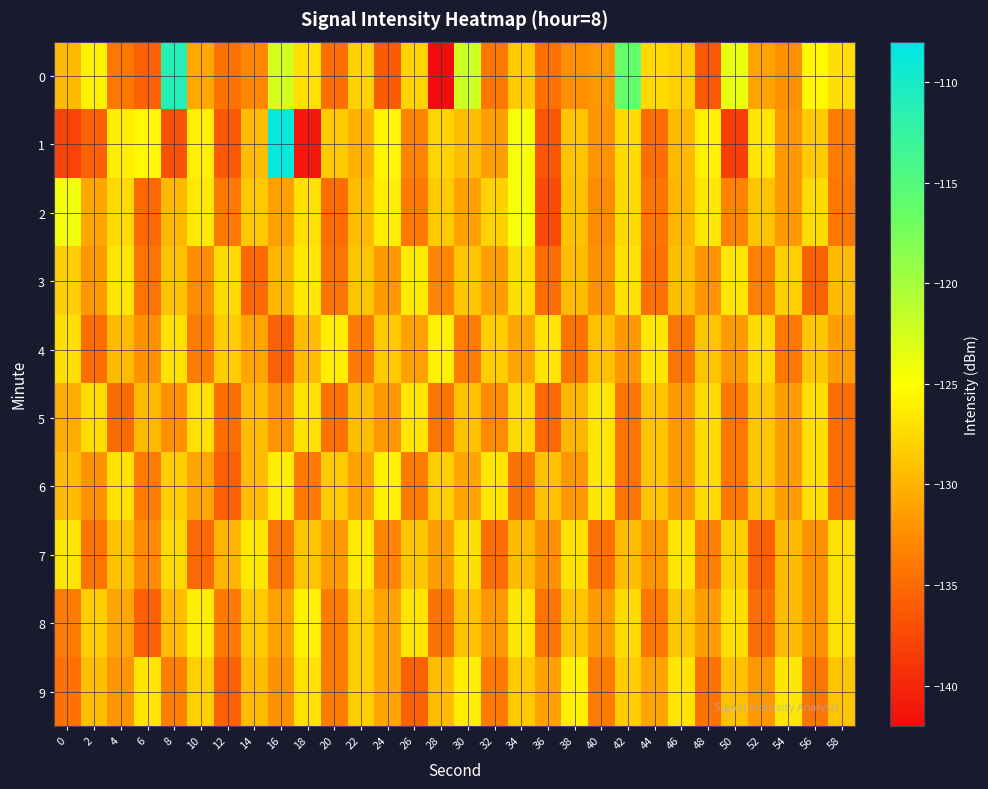

Reading right to left, transcribe all the data shown in this chart.

0: 58=-127.1	56=-125.4	54=-132.3	52=-131.1	50=-123.7	48=-136.3	46=-128.1	44=-127.4	42=-116.2	40=-131.8	38=-132.5	36=-134.6	34=-128.5	32=-134.0	30=-122.3	28=-142.0	26=-127.7	24=-136.1	22=-128.0	20=-134.7	18=-127.0	16=-122.7	14=-132.9	12=-134.4	10=-130.7	8=-111.2	6=-135.7	4=-134.1	2=-125.8	0=-129.5
1: 58=-133.6	56=-128.4	54=-131.8	52=-126.7	50=-138.2	48=-125.9	46=-129.6	44=-134.8	42=-127.3	40=-132.1	38=-128.9	36=-136.5	34=-124.7	32=-131.4	30=-129.3	28=-127.8	26=-133.1	24=-125.6	22=-130.2	20=-128.5	18=-141.1	16=-108.7	14=-129.4	12=-136.3	10=-126.0	8=-136.8	6=-125.4	4=-126.1	2=-135.7	0=-137.8
2: 58=-134.0	56=-127.3	54=-131.6	52=-128.9	50=-133.2	48=-126.5	46=-129.8	44=-134.1	42=-127.4	40=-132.7	38=-129.0	36=-137.3	34=-124.6	32=-127.9	30=-131.2	28=-128.5	26=-133.8	24=-126.1	22=-129.4	20=-134.7	18=-127.0	16=-131.3	14=-128.6	12=-133.9	10=-126.4	8=-129.7	6=-135.2	4=-127.5	2=-130.8	0=-124.3
3: 58=-129.5	56=-135.8	54=-128.1	52=-133.4	50=-126.7	48=-132.0	46=-129.3	44=-134.6	42=-126.9	40=-132.2	38=-129.5	36=-134.8	34=-127.1	32=-131.4	30=-128.7	28=-133.0	26=-126.3	24=-131.6	22=-128.9	20=-134.2	18=-126.5	16=-129.8	14=-135.1	12=-127.4	10=-132.7	8=-129.0	6=-134.3	4=-126.6	2=-131.9	0=-128.2
4: 58=-131.4	56=-128.7	54=-134.0	52=-127.3	50=-131.6	48=-128.9	46=-134.2	44=-126.5	42=-131.8	40=-129.1	38=-134.4	36=-126.7	34=-131.0	32=-128.3	30=-133.6	28=-125.9	26=-131.2	24=-128.5	22=-133.8	20=-126.1	18=-129.4	16=-135.7	14=-131.0	12=-128.3	10=-133.6	8=-126.9	6=-132.2	4=-129.5	2=-134.8	0=-127.1
5: 58=-134.8	56=-127.1	54=-131.4	52=-128.7	50=-134.0	48=-127.3	46=-131.6	44=-128.9	42=-134.2	40=-126.5	38=-129.8	36=-135.1	34=-127.4	32=-132.7	30=-129.0	28=-134.3	26=-126.6	24=-131.9	22=-129.2	20=-134.5	18=-126.8	16=-132.1	14=-129.4	12=-134.7	10=-127.0	8=-132.3	6=-129.6	4=-134.9	2=-127.2	0=-130.5
6: 58=-134.8	56=-127.1	54=-131.4	52=-128.7	50=-134.0	48=-127.3	46=-131.6	44=-128.9	42=-134.2	40=-126.5	38=-131.8	36=-129.1	34=-134.4	32=-126.7	30=-131.0	28=-128.3	26=-133.6	24=-125.9	22=-131.2	20=-128.5	18=-133.8	16=-126.1	14=-129.4	12=-135.7	10=-131.0	8=-128.3	6=-133.6	4=-126.9	2=-132.2	0=-129.5
7: 58=-126.9	56=-132.2	54=-129.5	52=-135.8	50=-128.1	48=-133.4	46=-126.7	44=-132.0	42=-129.3	40=-134.6	38=-126.9	36=-132.2	34=-129.5	32=-134.8	30=-127.1	28=-131.4	26=-128.7	24=-133.0	22=-126.3	20=-131.6	18=-128.9	16=-134.2	14=-126.5	12=-129.8	10=-135.1	8=-127.4	6=-132.7	4=-129.0	2=-134.3	0=-126.6
8: 58=-126.9	56=-132.2	54=-129.5	52=-134.8	50=-127.1	48=-131.4	46=-128.7	44=-134.0	42=-127.3	40=-131.6	38=-128.9	36=-134.2	34=-126.5	32=-131.8	30=-129.1	28=-134.4	26=-126.7	24=-131.0	22=-128.3	20=-133.6	18=-125.9	16=-131.2	14=-128.5	12=-133.8	10=-126.1	8=-129.4	6=-135.7	4=-131.0	2=-128.3	0=-133.6
9: 58=-128.9	56=-134.2	54=-126.5	52=-131.8	50=-129.1	48=-134.4	46=-126.7	44=-131.0	42=-128.3	40=-133.6	38=-125.9	36=-131.2	34=-128.5	32=-133.8	30=-126.1	28=-129.4	26=-135.7	24=-131.0	22=-128.3	20=-133.6	18=-126.9	16=-132.2	14=-129.5	12=-135.8	10=-128.1	8=-133.4	6=-126.7	4=-132.0	2=-129.3	0=-134.6